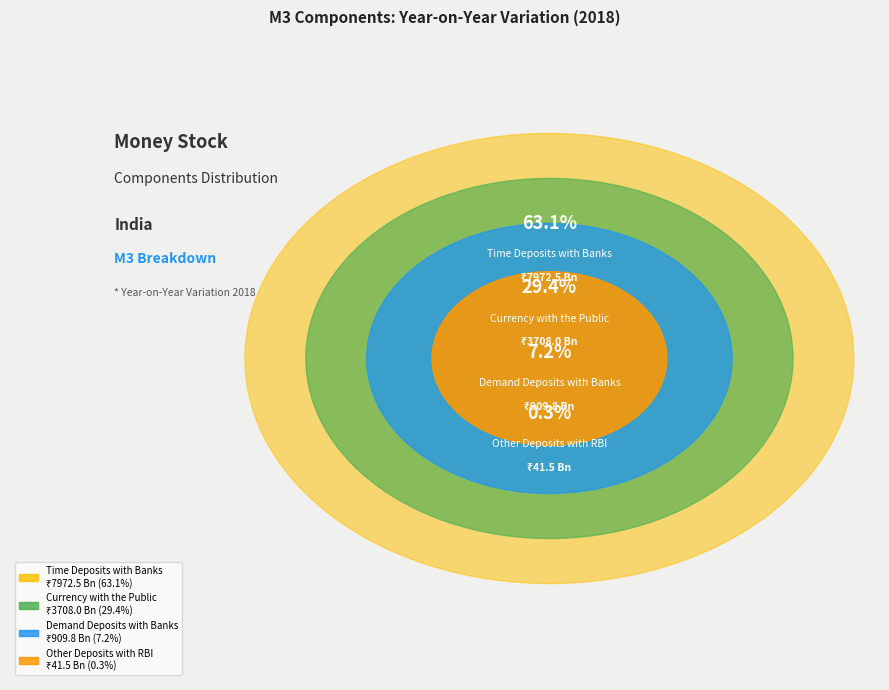

The Other Deposits with RBI slice represents 0% of the pie. True or false?

True